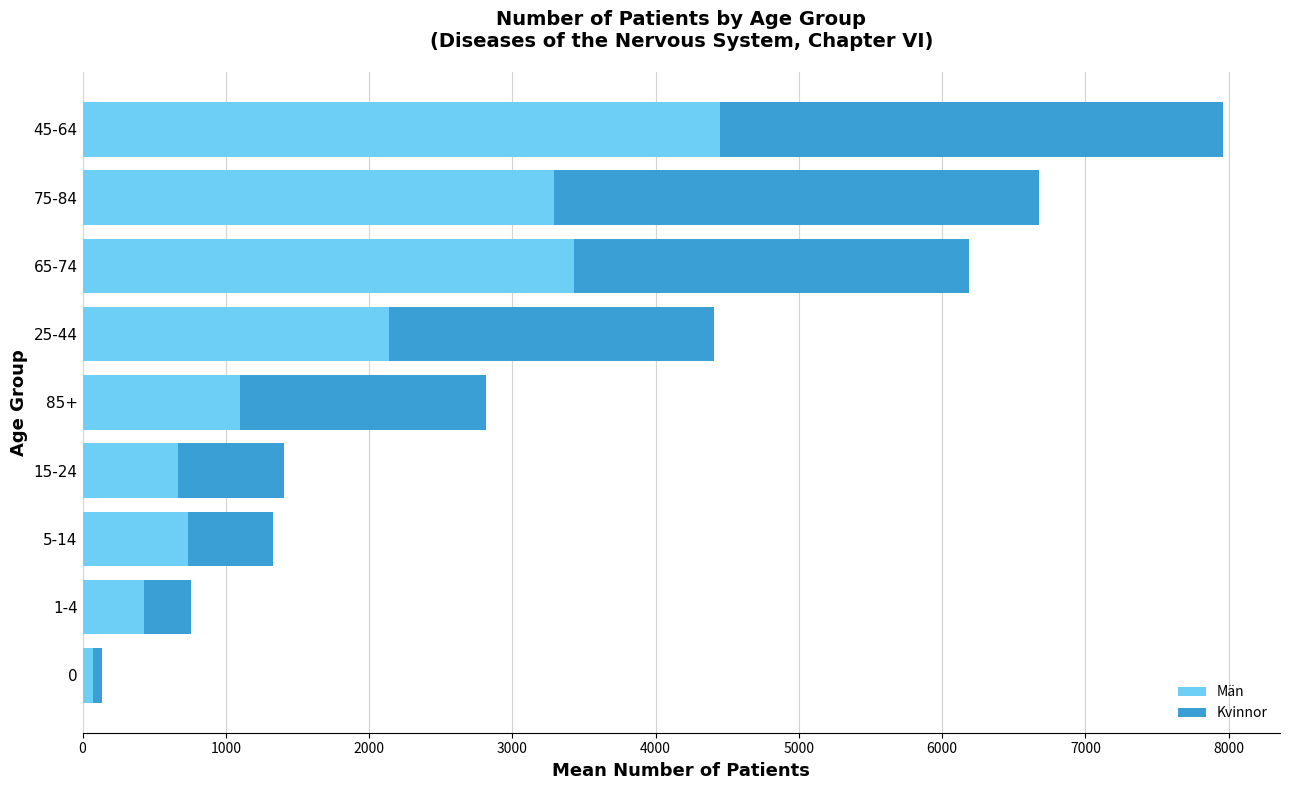

What is the total value across all series at 45-64?

7960.0